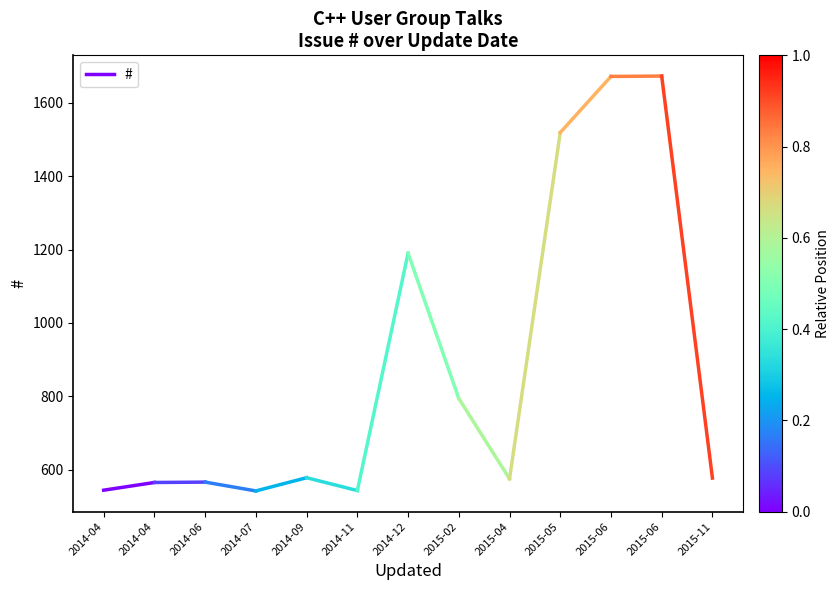

Does the chart have visible grid lines?

No